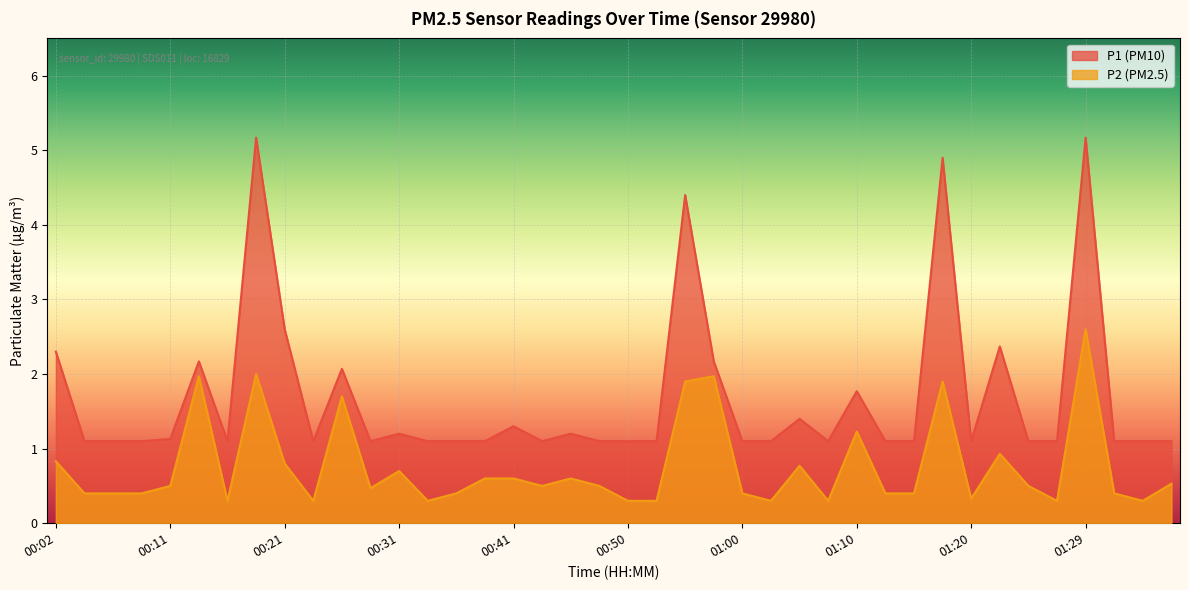

Which series has the widest spread of values?

P1